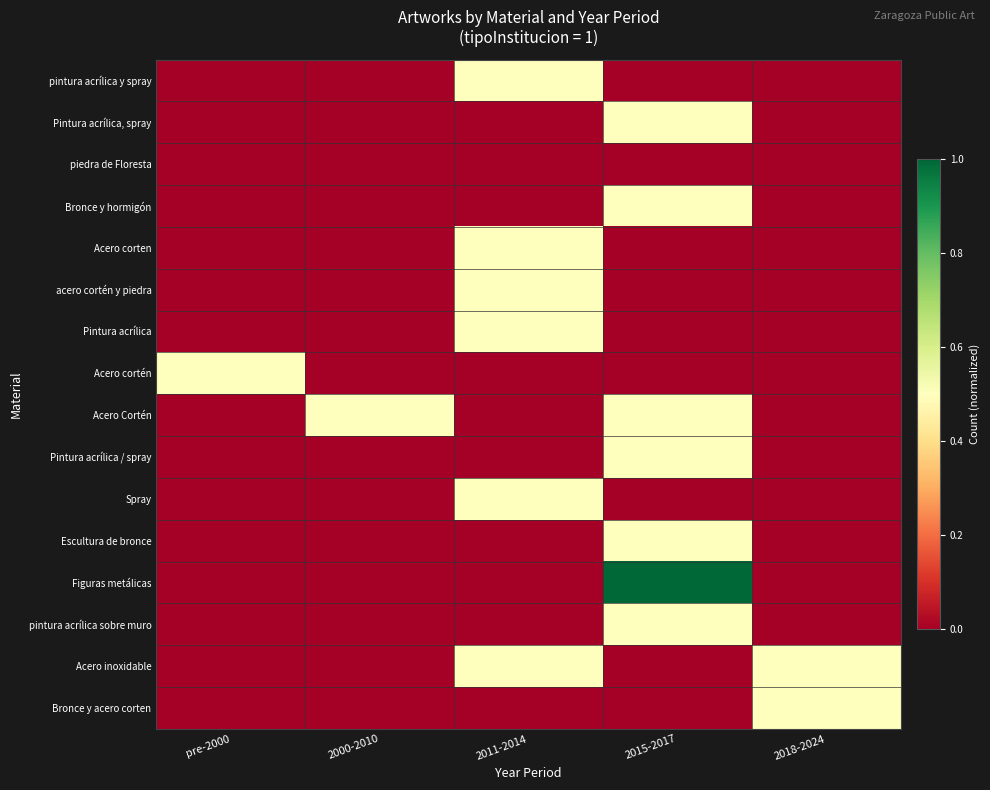

List the series in order of their peak value, lowest first.

piedra de Floresta, pintura acrílica y spray, Pintura acrílica, spray, Bronce y hormigón, Acero corten, acero cortén y piedra, Pintura acrílica, Acero cortén, Acero Cortén, Pintura acrílica / spray, Spray, Escultura de bronce, pintura acrílica sobre muro, Acero inoxidable, Bronce y acero corten, Figuras metálicas